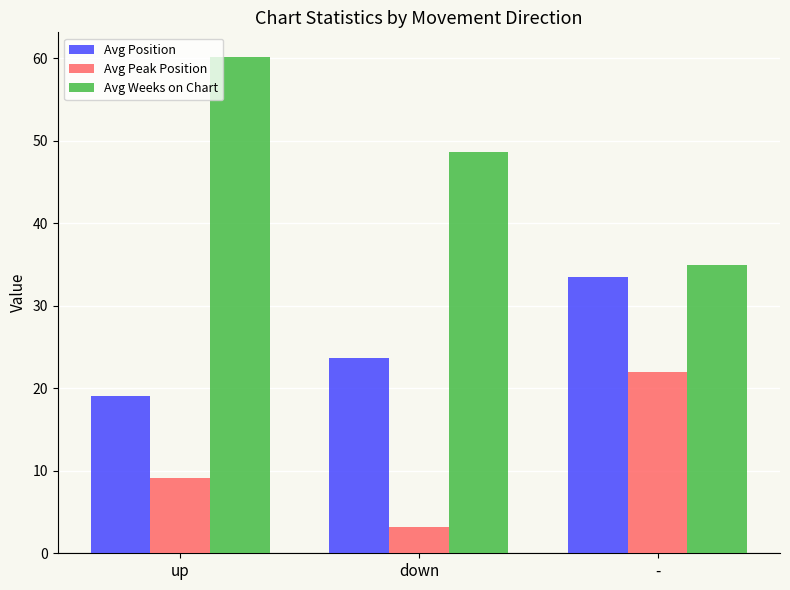

What is the difference between the second highest and minimum values in the Avg Position series?

4.6